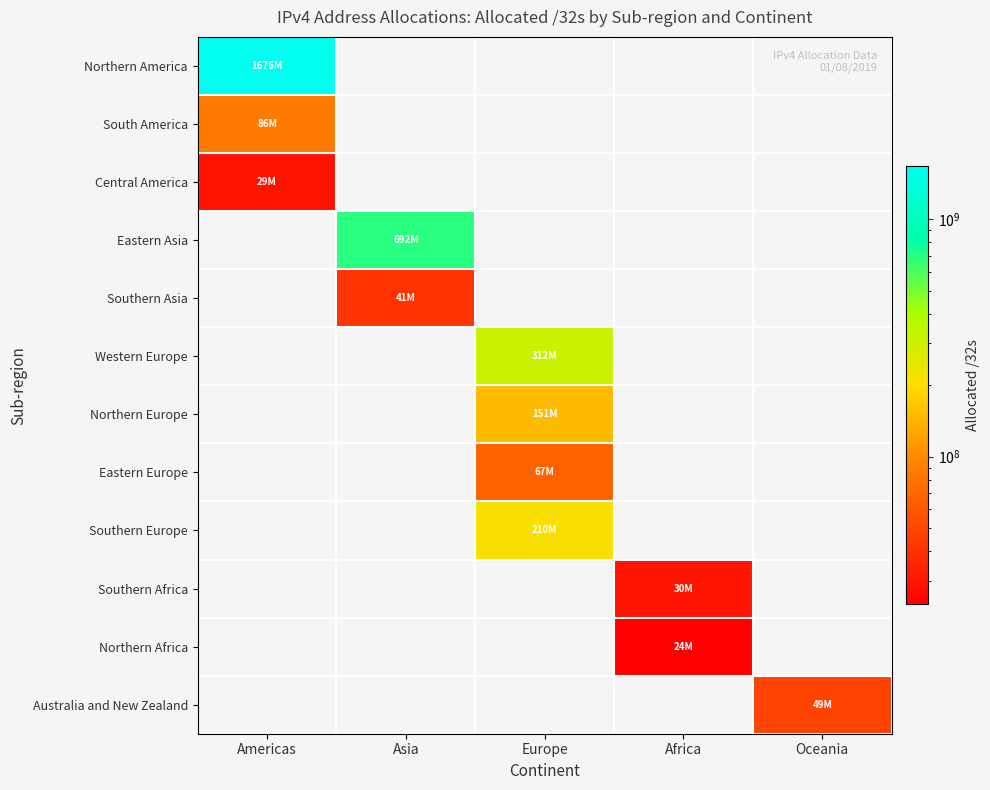

At how many categories does at least one series exceed 751920557?

1